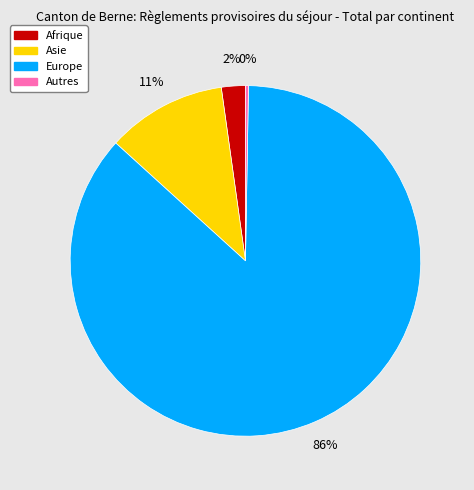

Is there any slice that represents more than half of the pie?

Yes